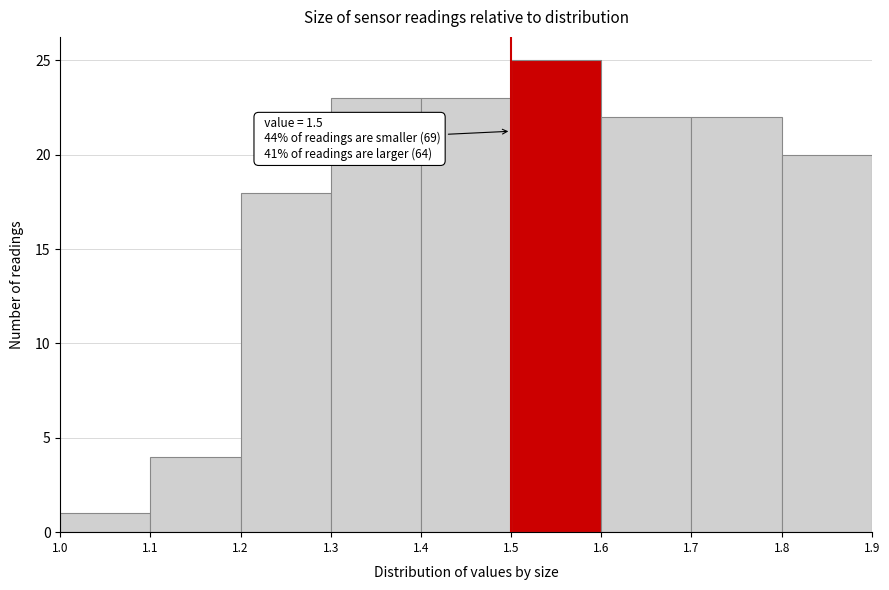

Which range on the x-axis has the tallest bar?

1.5 to 1.6